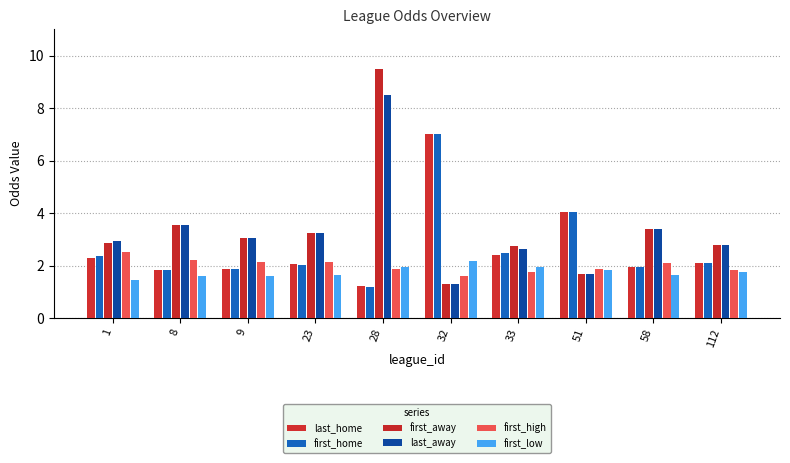

Reading right to left, list all the values displayed in this chart.

last_home: 112=2.1	58=1.9	51=4.0	33=2.4	32=7.0	28=1.2	23=2.0	9=1.9	8=1.8	1=2.3
first_home: 112=2.1	58=1.9	51=4.0	33=2.5	32=7.0	28=1.2	23=2.0	9=1.9	8=1.8	1=2.4
first_away: 112=2.8	58=3.4	51=1.7	33=2.8	32=1.3	28=9.5	23=3.2	9=3.0	8=3.5	1=2.9
last_away: 112=2.8	58=3.4	51=1.7	33=2.6	32=1.3	28=8.5	23=3.2	9=3.0	8=3.5	1=2.9
first_high: 112=1.8	58=2.1	51=1.9	33=1.8	32=1.6	28=1.9	23=2.1	9=2.1	8=2.2	1=2.5
first_low: 112=1.7	58=1.6	51=1.8	33=1.9	32=2.2	28=2.0	23=1.6	9=1.6	8=1.6	1=1.5